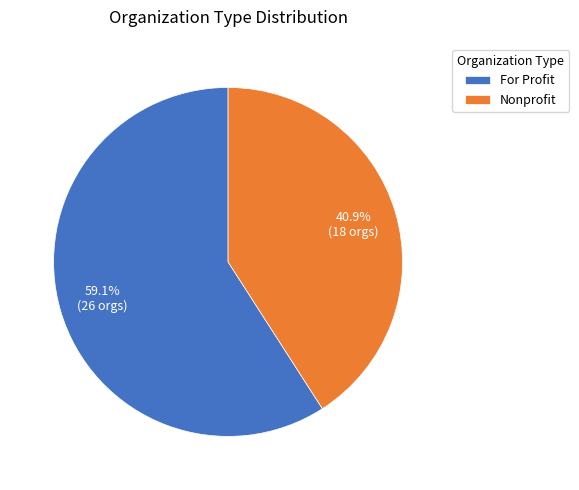

Which has a higher value, Nonprofit or For Profit?

For Profit